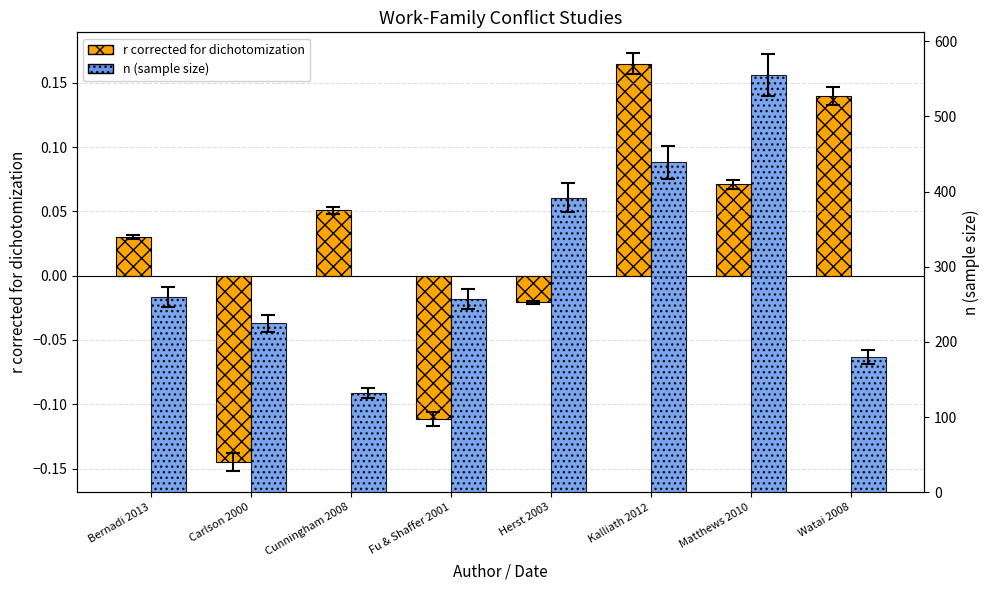

What is the difference between the second highest and minimum values in the n (sample size) series?

307.0